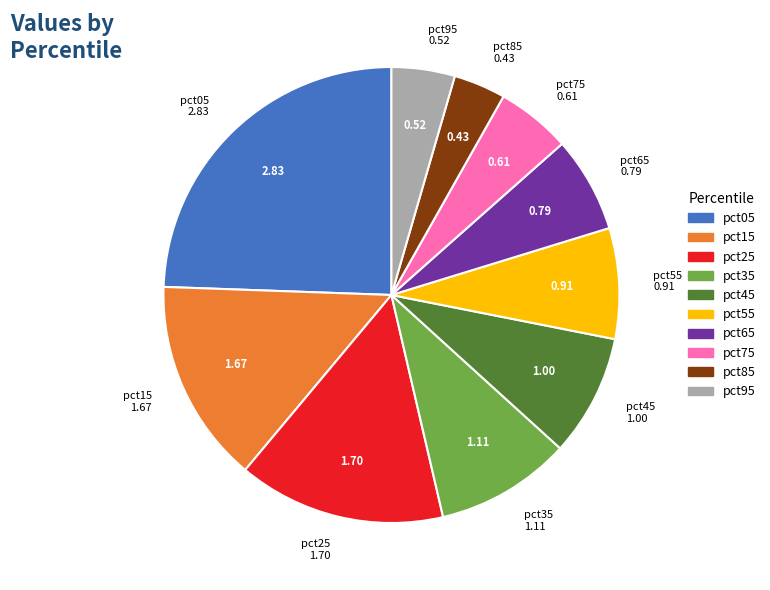

Is there a majority slice in this chart?

No